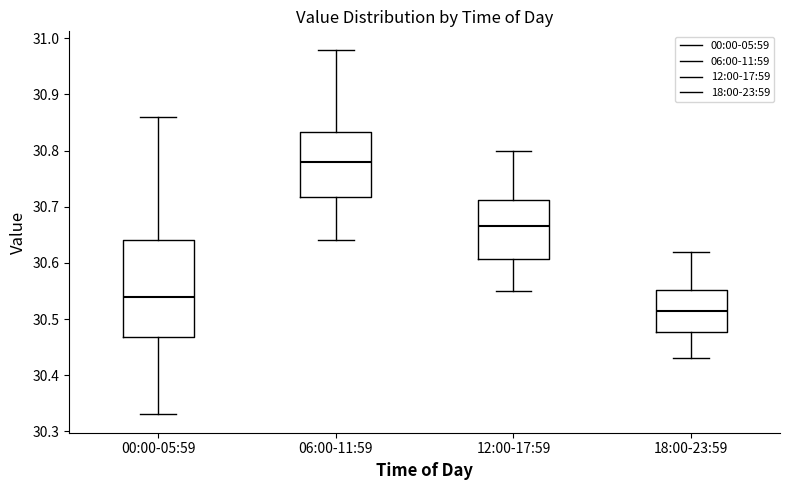

Which box has the highest median line?

06:00-11:59